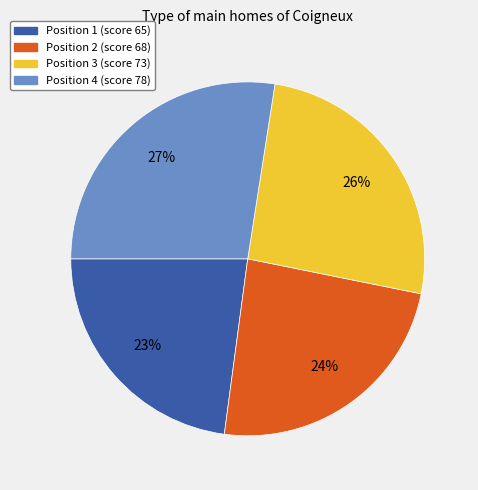

Does any single category account for the majority?

No